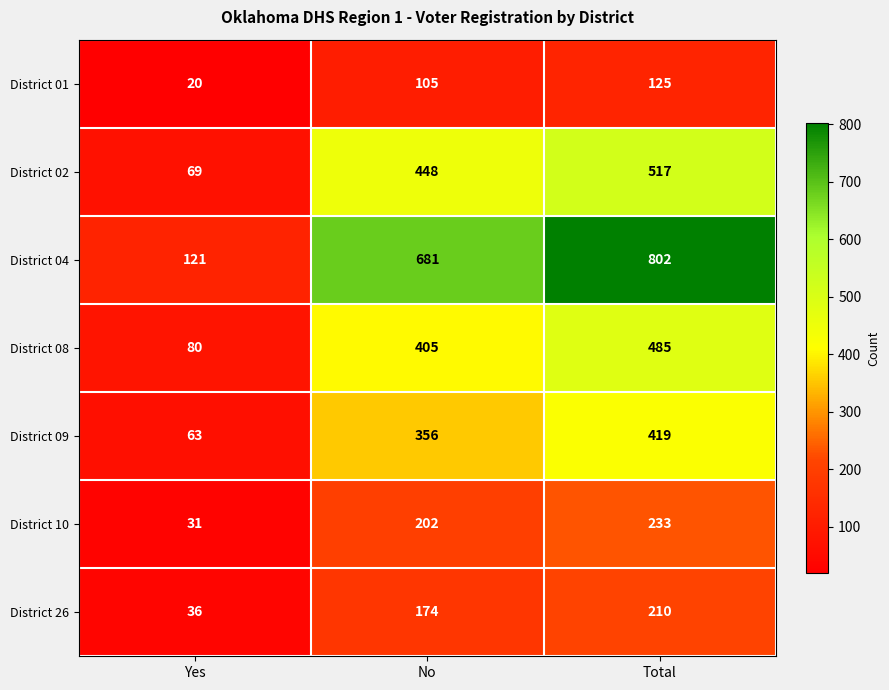

What is the total value across all series at Total?

2791